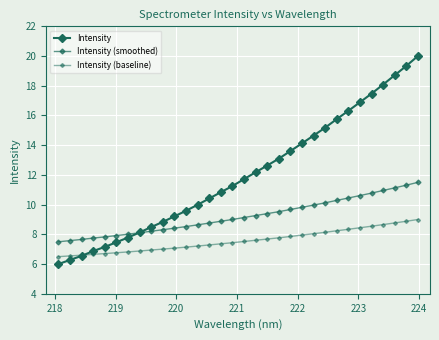

Is this an area chart (filled region under the line)?

No